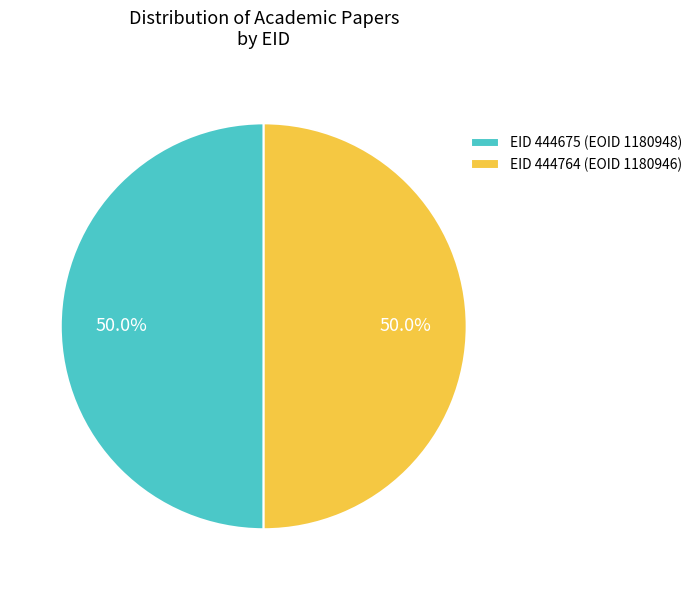

What is the ratio of the value at EID 444764 (EOID 1180946) to the value at EID 444675 (EOID 1180948)?

1.0